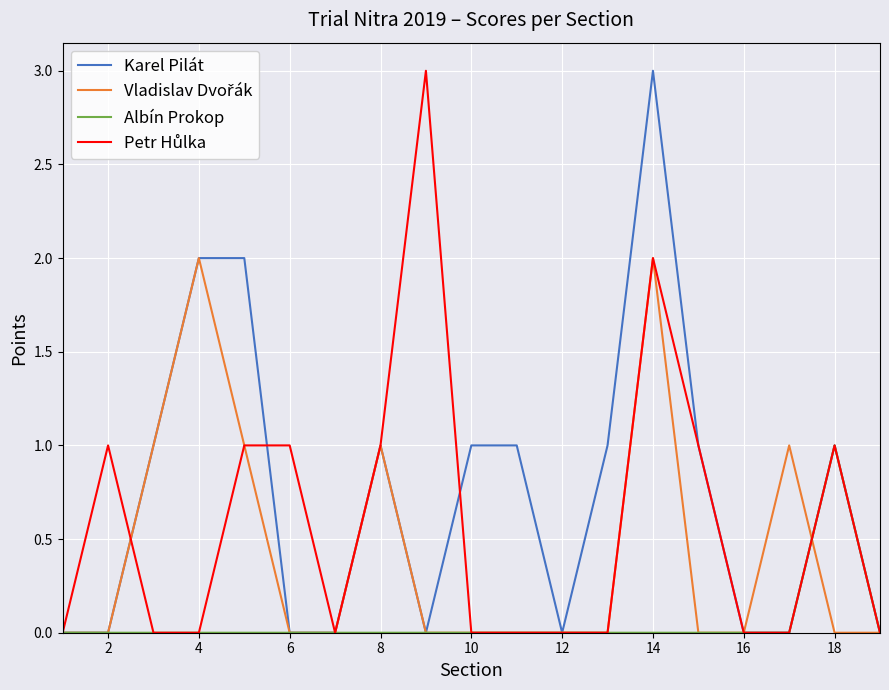

Which series has the largest total across all categories?

Karel Pilát